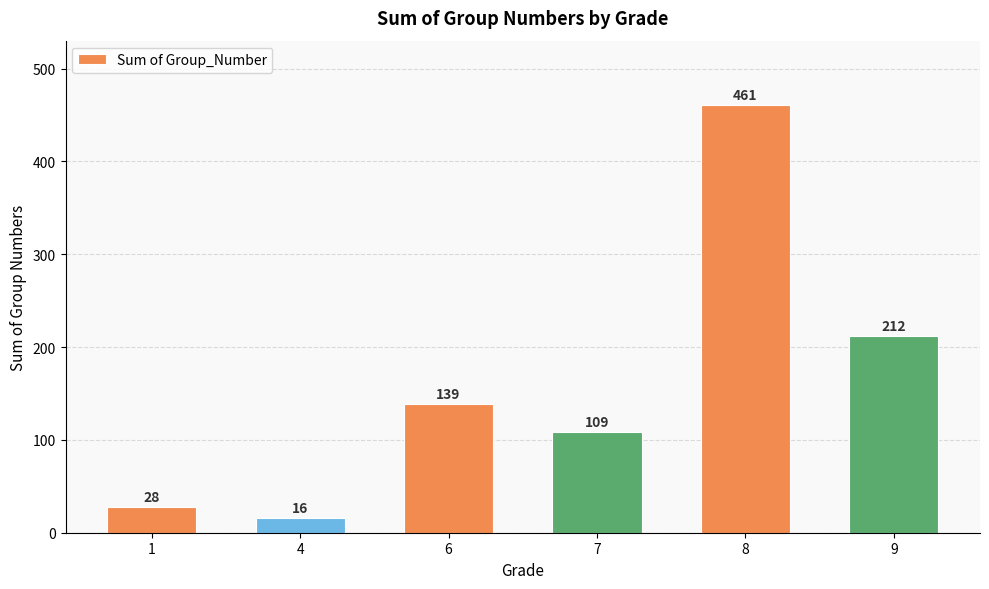

Reading left to right, list all the values displayed in this chart.

1=28	4=16	6=139	7=109	8=461	9=212